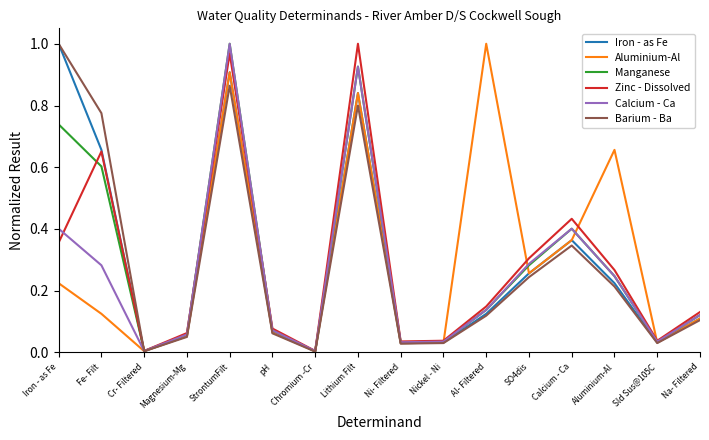

Between Fe- Filt and Magnesium-Mg, which series saw the biggest shift?

Barium - Ba